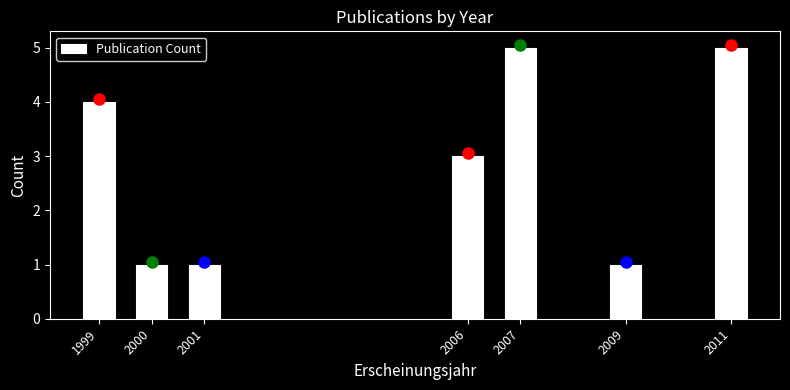

Reading left to right, transcribe all the data shown in this chart.

1999=4	2000=1	2001=1	2006=3	2007=5	2009=1	2011=5